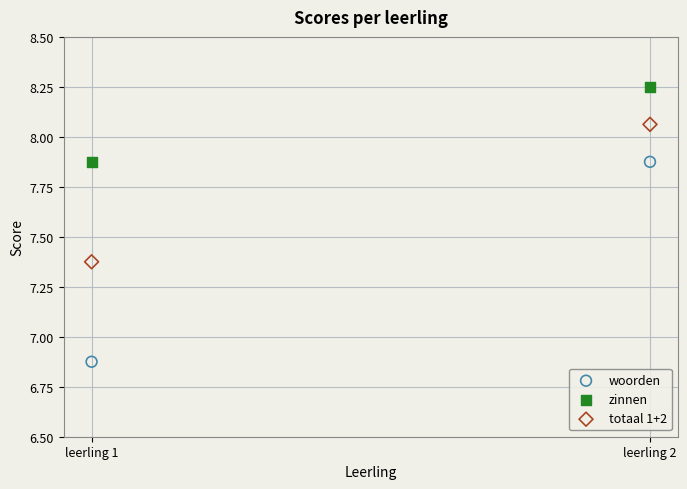

Across all data points, what is the average Y value?

7.7